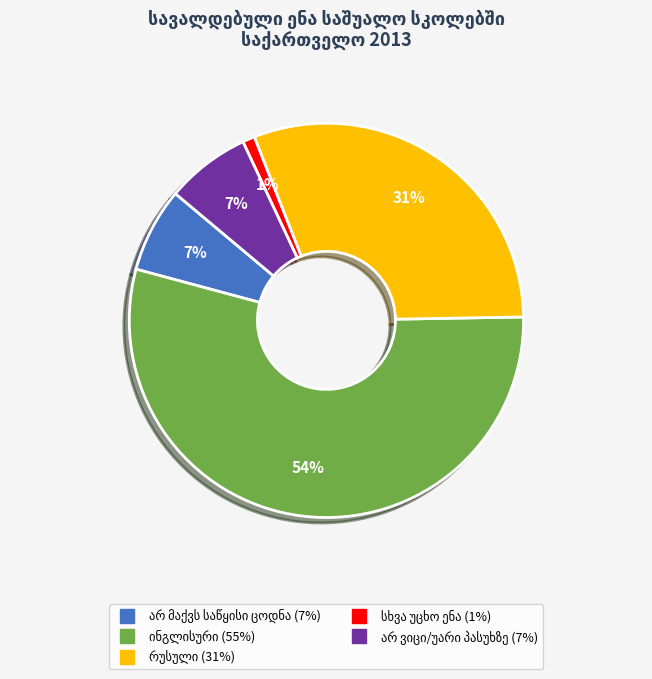

Is there a majority slice in this chart?

Yes